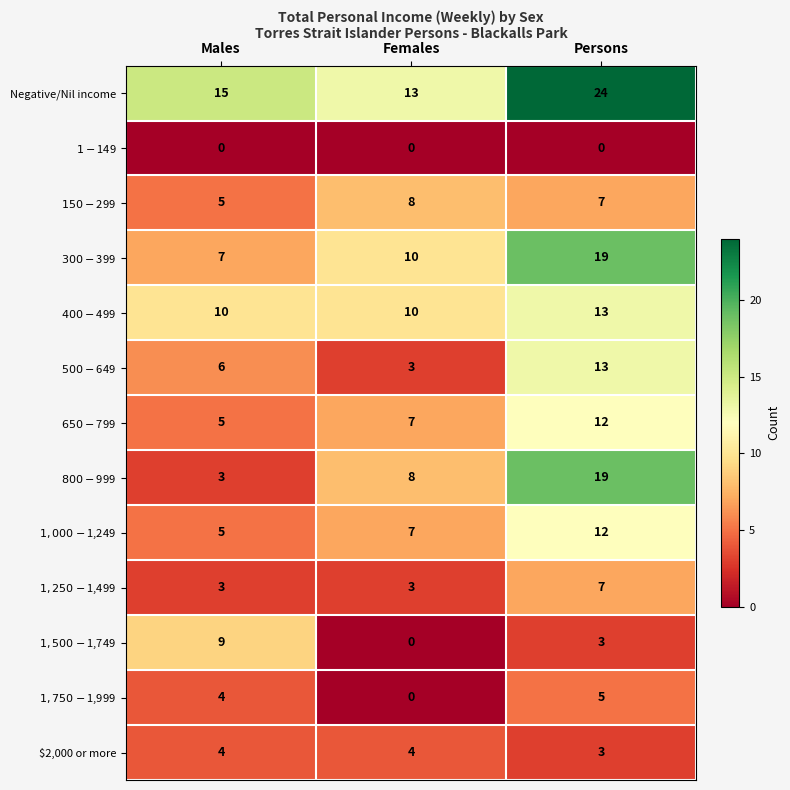

What is the sum of all Negative/Nil income values?

52